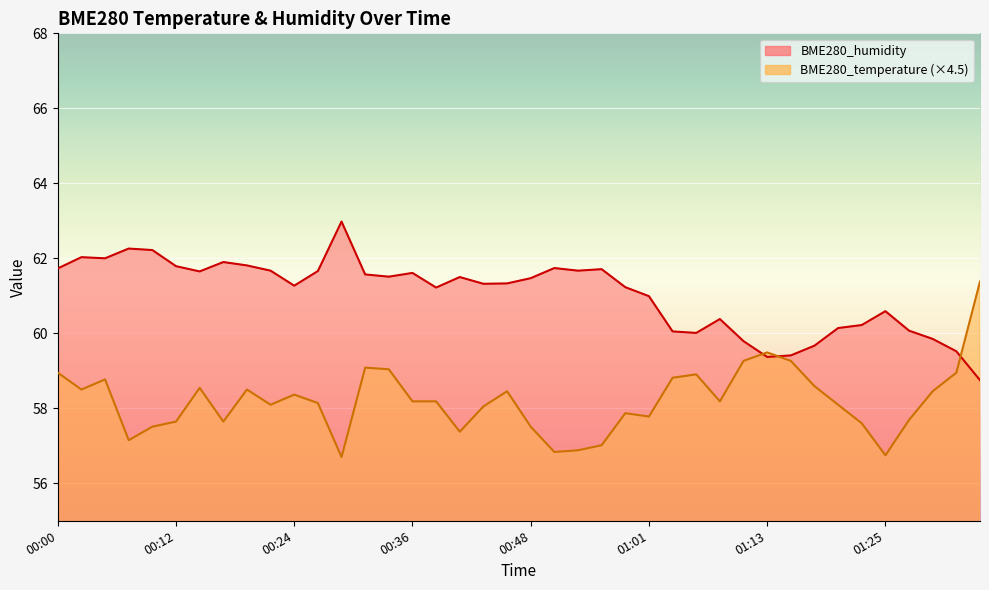

Which label corresponds to the largest value in the chart?

00:29